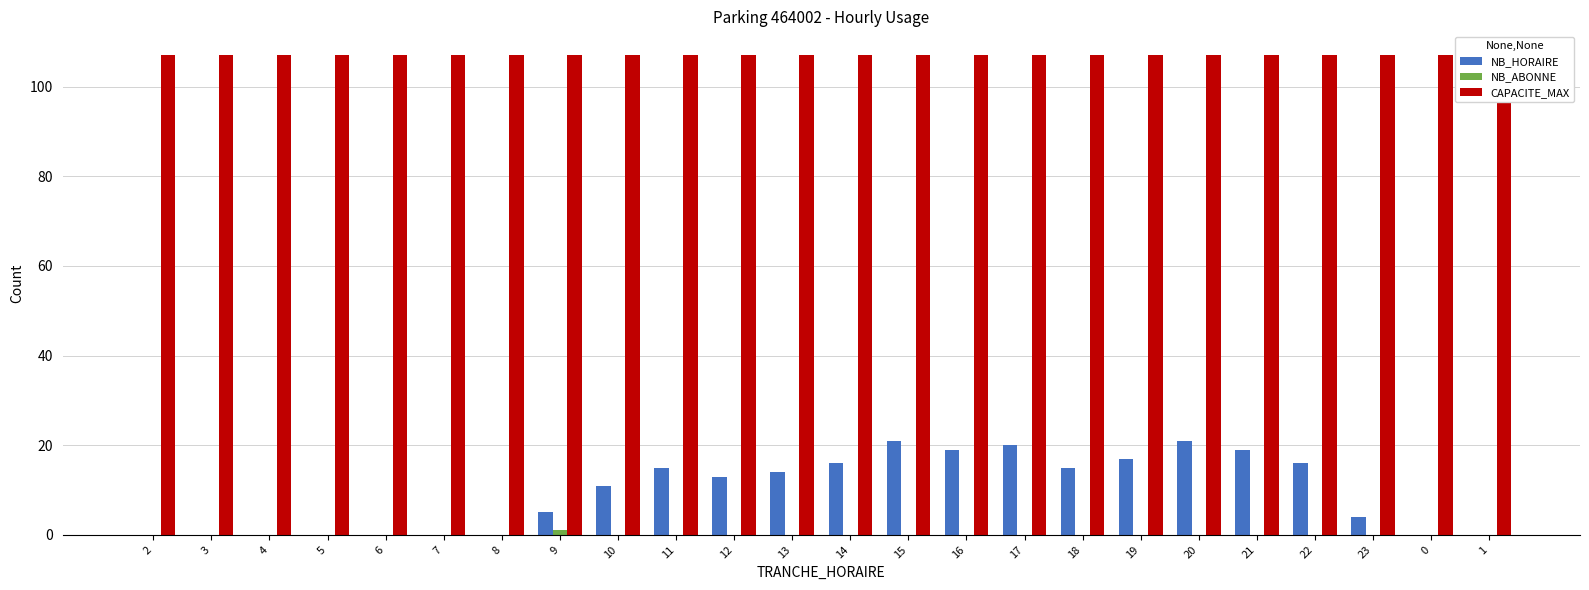

What is the difference between the NB_HORAIRE values at 12 and 18?

2